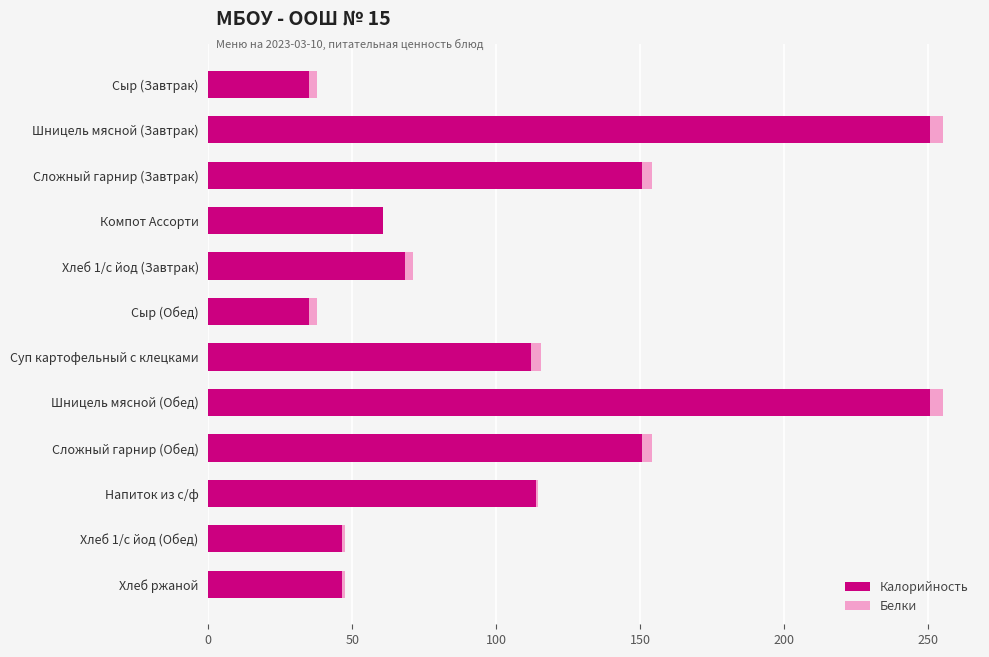

The value of Калорийность at Сыр (Обед) is 35.0. True or false?

True